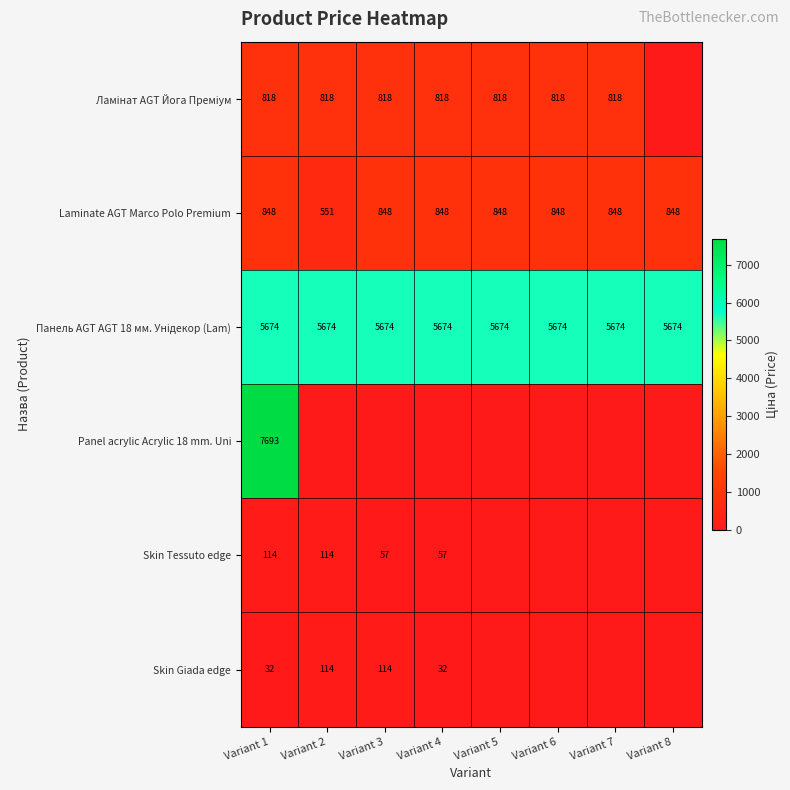

At which label is Laminate AGT Marco Polo Premium closest to 699?

Variant 2